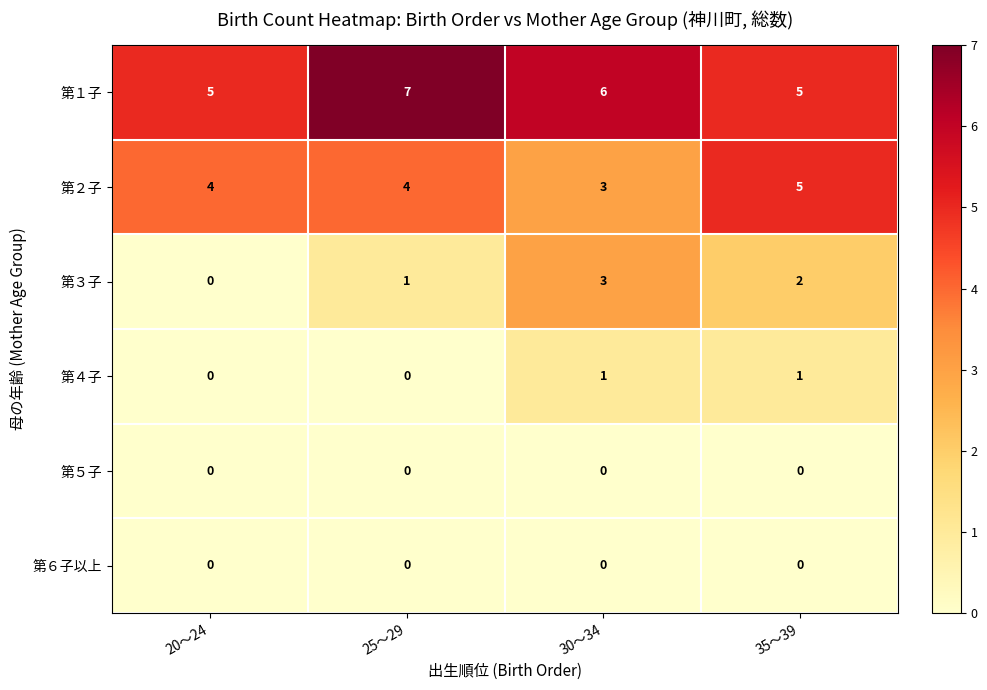

Reading left to right, list all the values displayed in this chart.

第１子: 20～24=5	25～29=7	30～34=6	35～39=5
第２子: 20～24=4	25～29=4	30～34=3	35～39=5
第３子: 20～24=0	25～29=1	30～34=3	35～39=2
第４子: 20～24=0	25～29=0	30～34=1	35～39=1
第５子: 20～24=0	25～29=0	30～34=0	35～39=0
第６子以上: 20～24=0	25～29=0	30～34=0	35～39=0